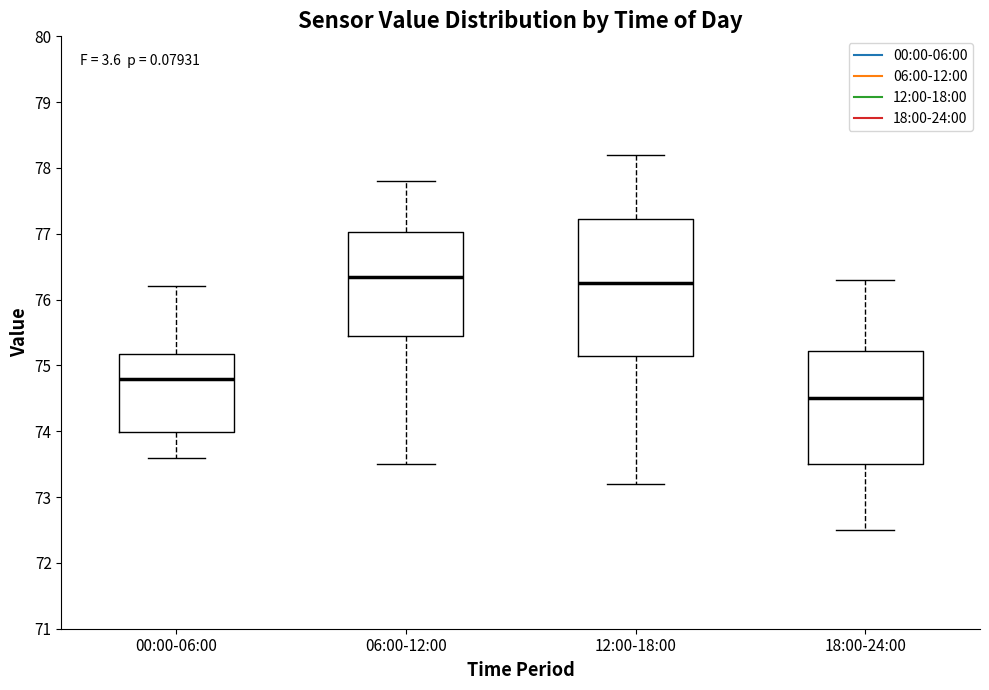

Where does the upper whisker of the box for 12:00-18:00 end on the y-axis? The values are not printed on the chart, so give them approximately, as read against the axis.

78.2